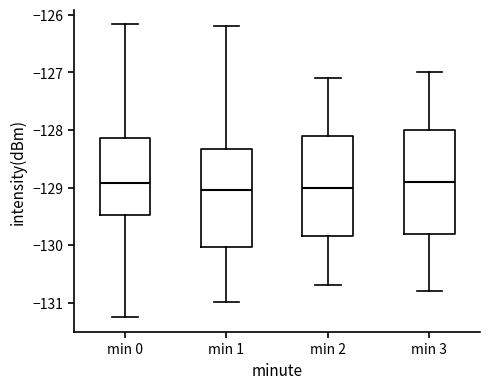

Where does the median line of the box for min 3 sit on the y-axis? The values are not printed on the chart, so give them approximately, as read against the axis.

-128.9